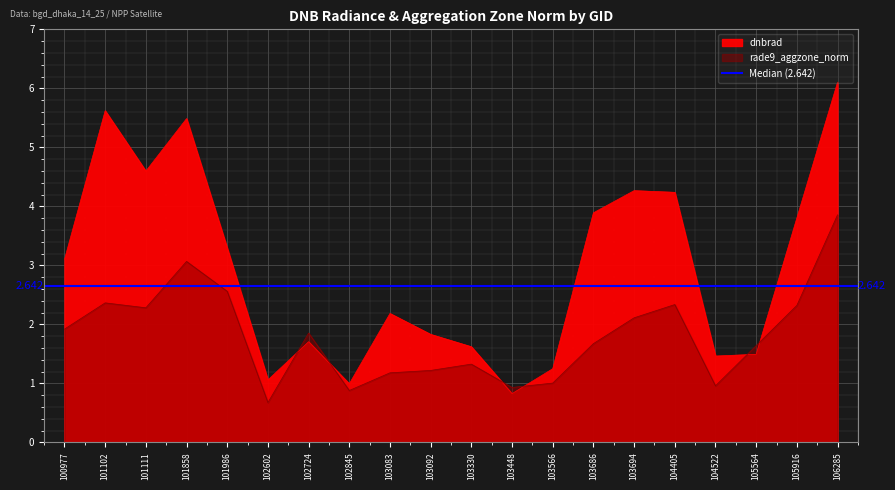

Which series has the widest spread of values?

dnbrad